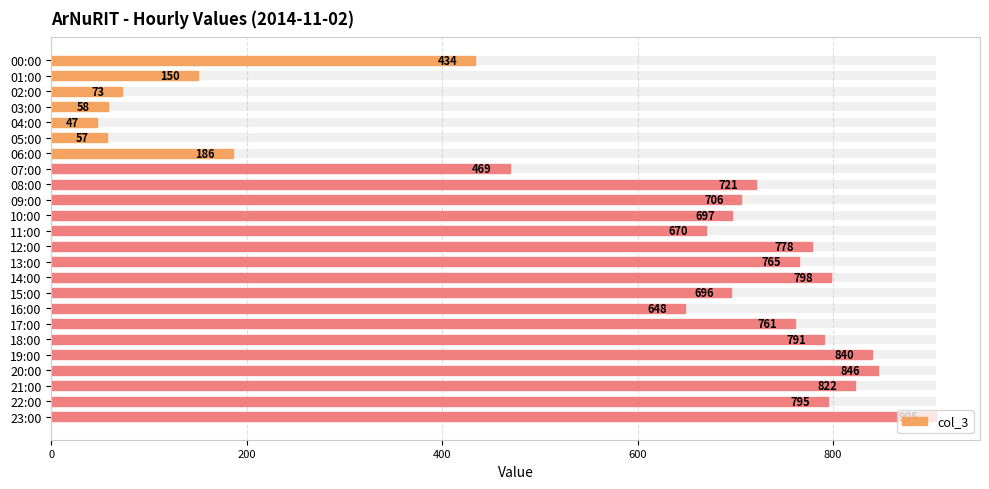

What is the minimum value shown in the chart?

47